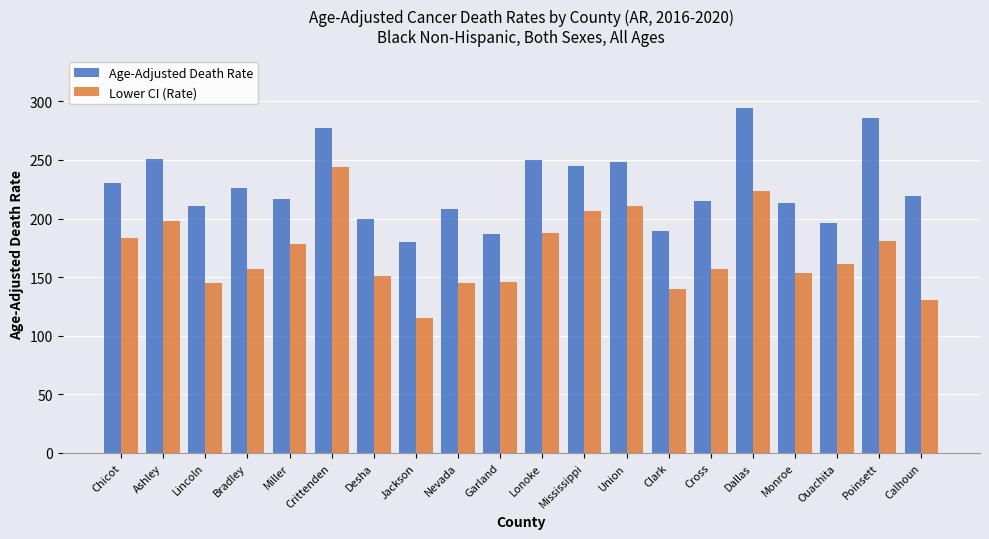

Which series has the largest range (max minus min)?

Lower CI (Rate)